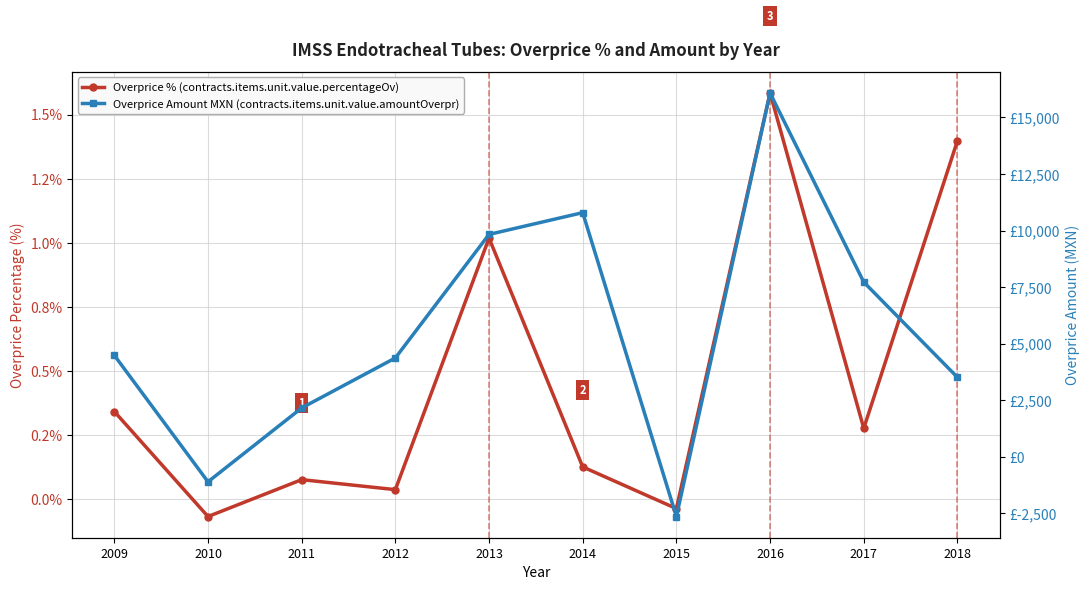

What is the smallest value displayed?

-2634.8